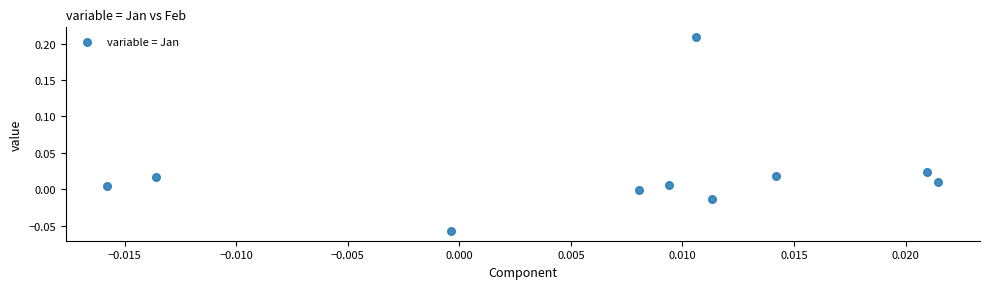

What is the range of Y values (max minus min)?

0.3